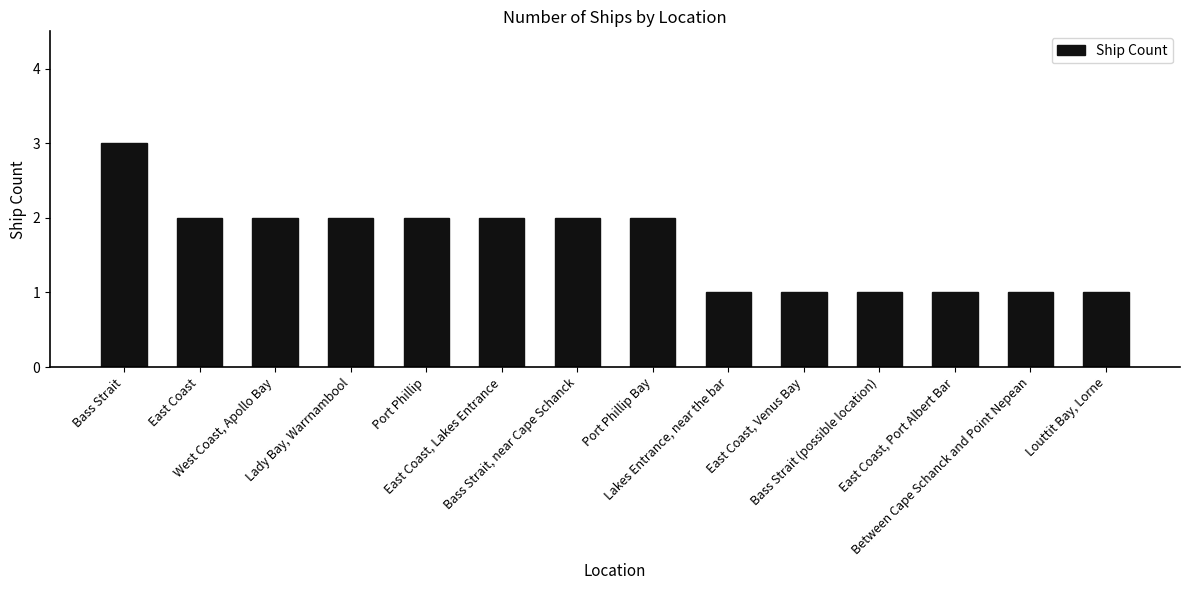

What is the value of the 4th bar from the left?

2